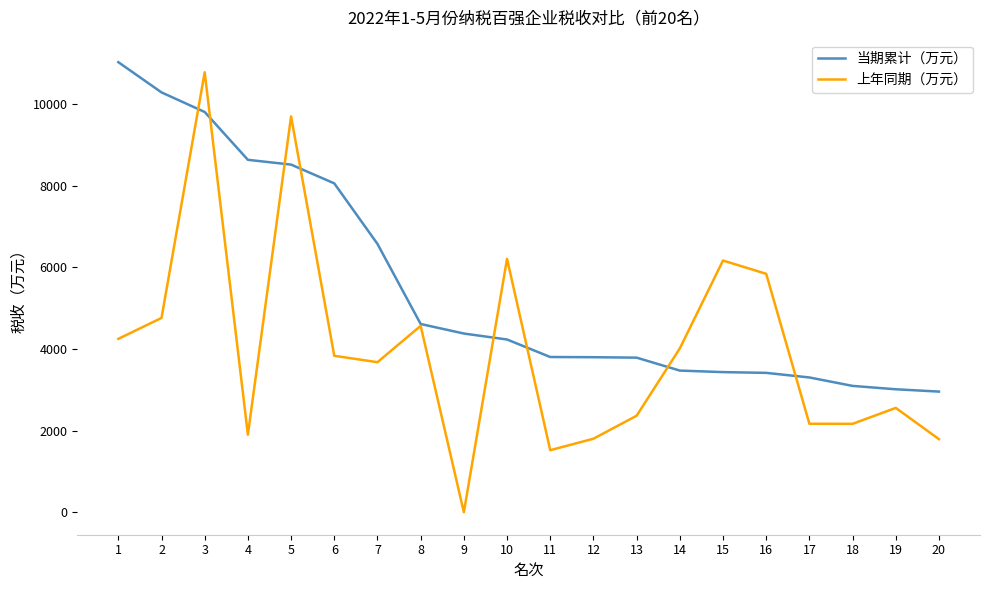

At 15, list the series in order from smallest to largest.

当期累计（万元）, 上年同期（万元）